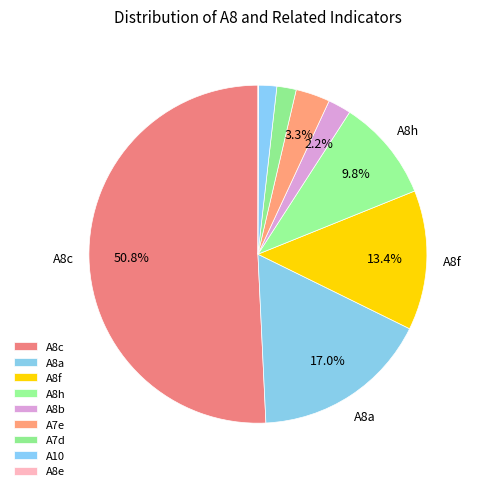

What portion of the pie excludes A8f?

86.6%